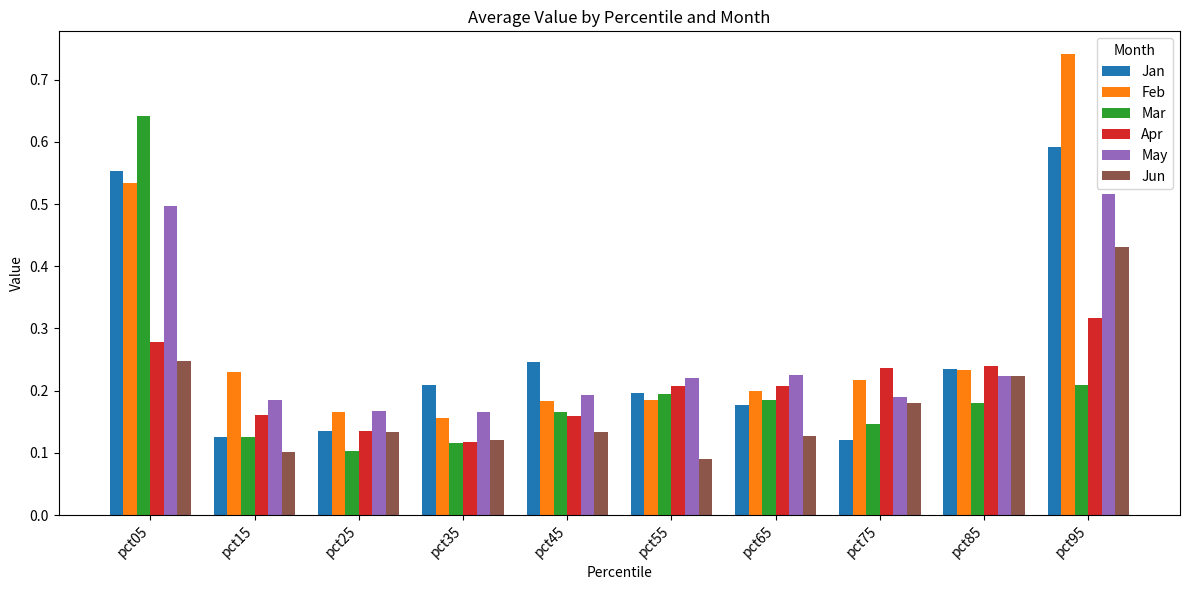

Which series has the largest range (max minus min)?

Feb